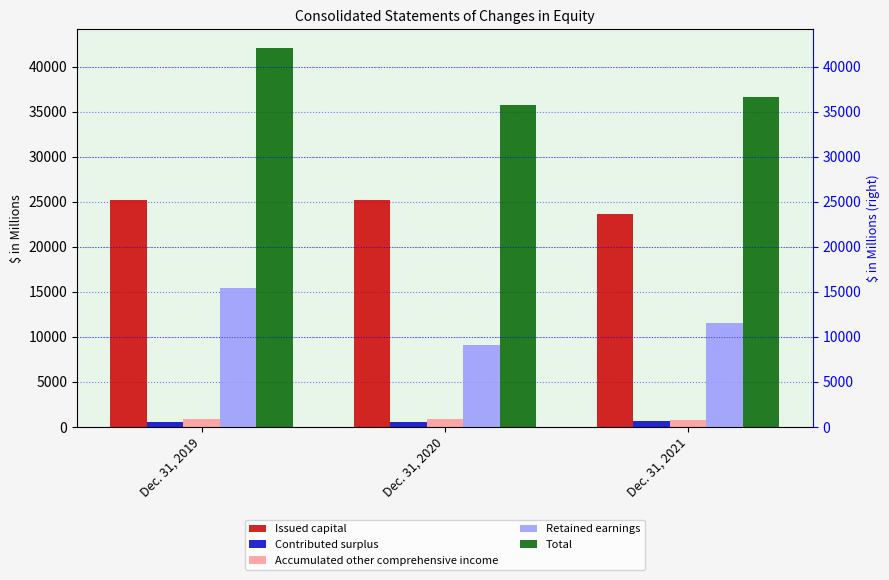

How many bars are there in each group?

5